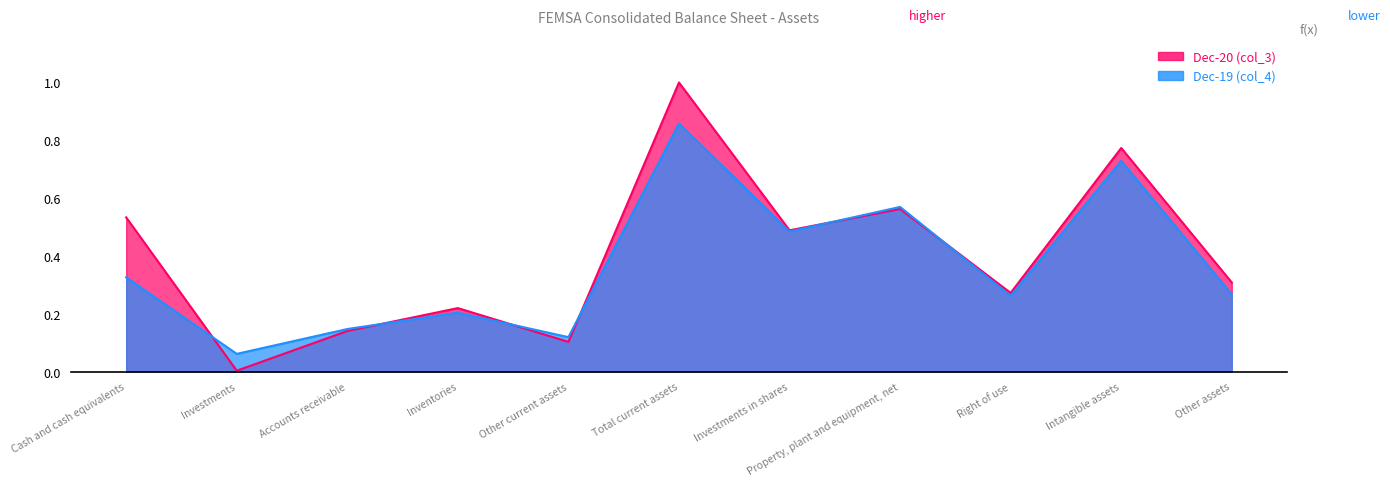

How many times do col_4 and col_3 cross each other?

6